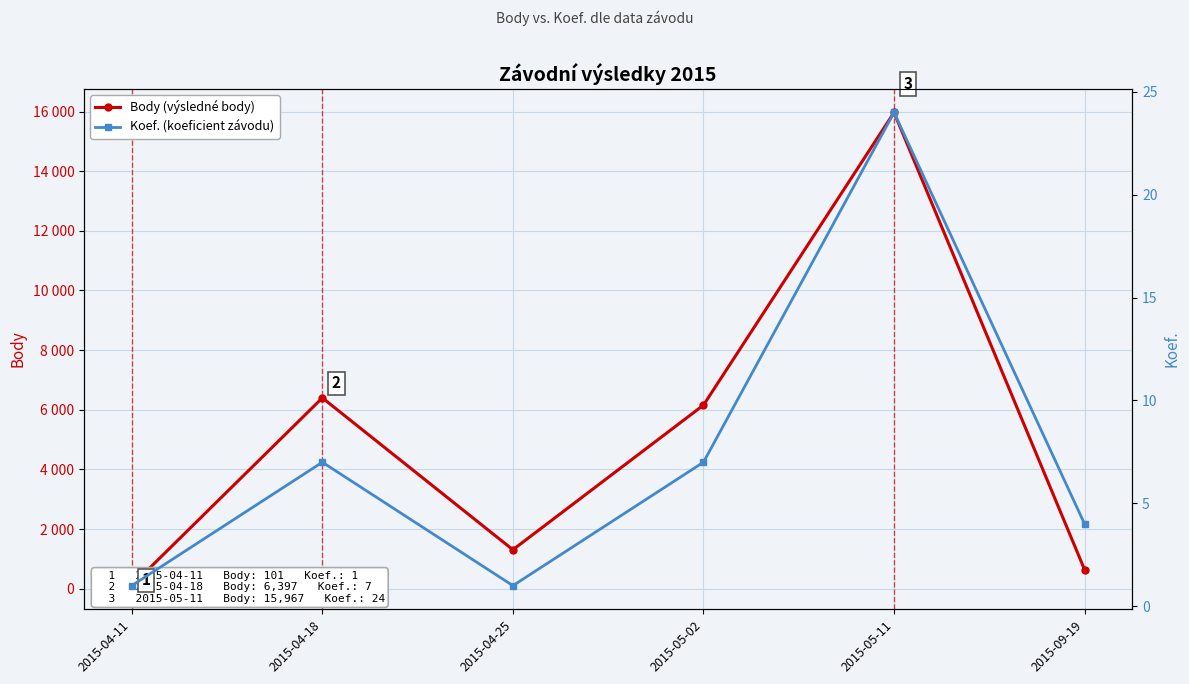

In Body (výsledné body), how many points are higher than both neighbors (excluding endpoints)?

2